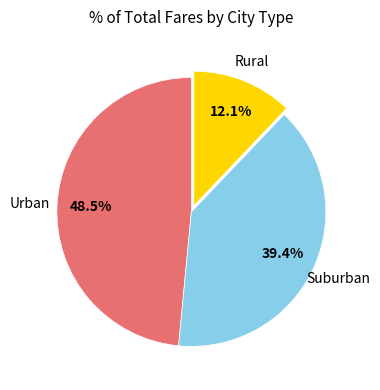

Between Urban and Rural, which is larger?

Urban